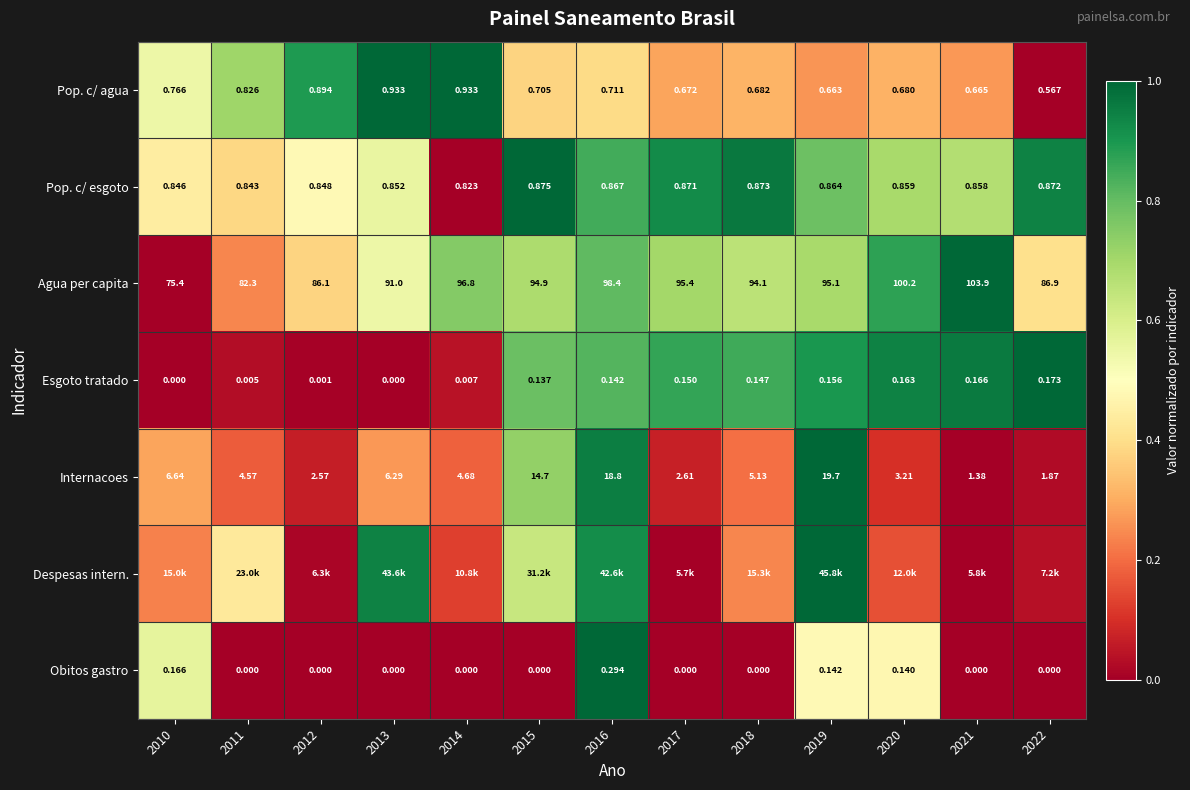

How many values in Esgoto tratado are above zero?

11